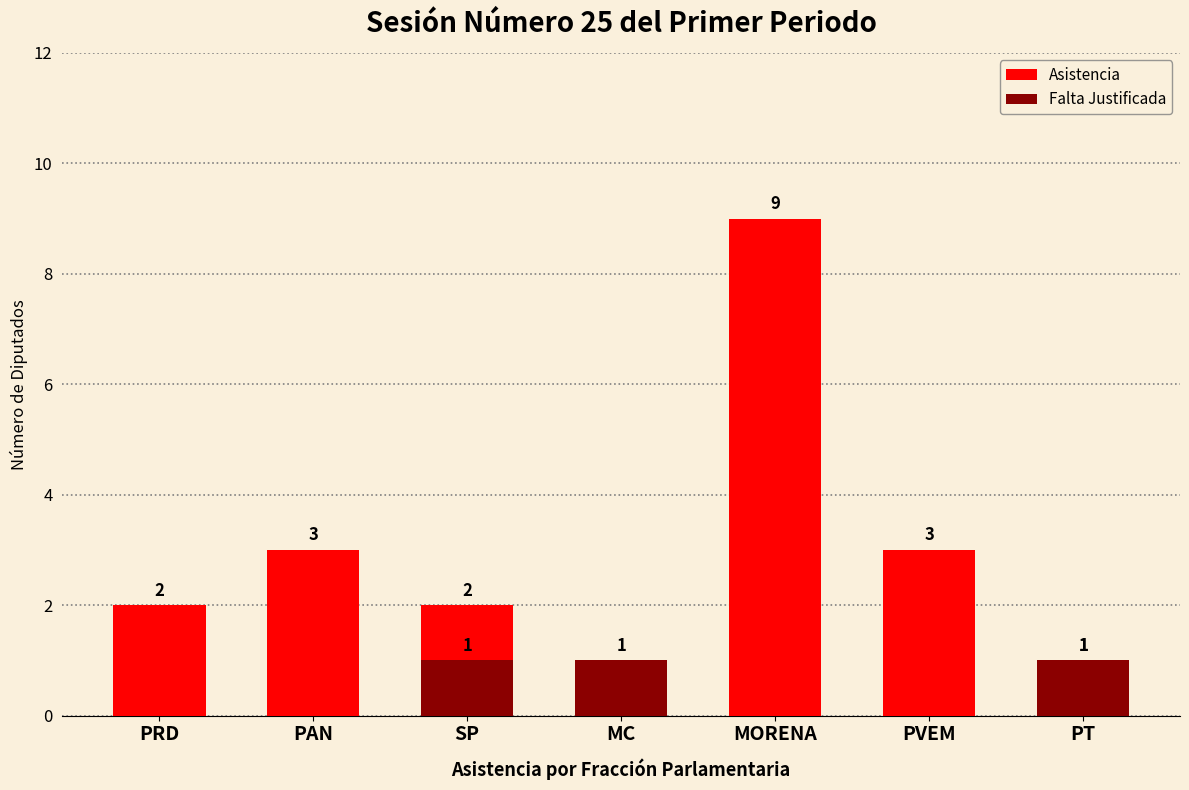

Does the chart contain any negative values?

No